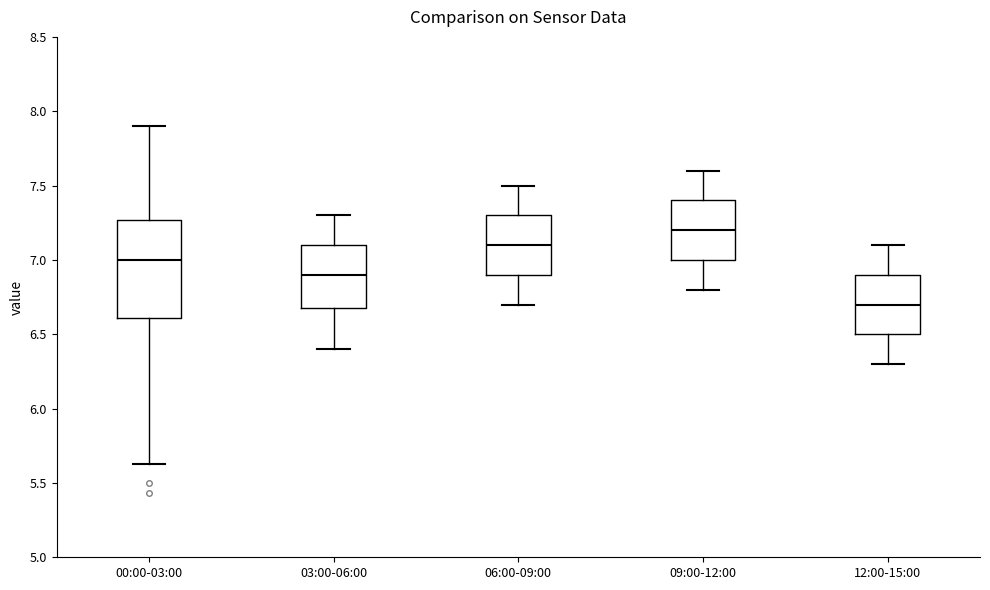

Which box is the tallest, from its lower edge to its upper edge?

00:00-03:00